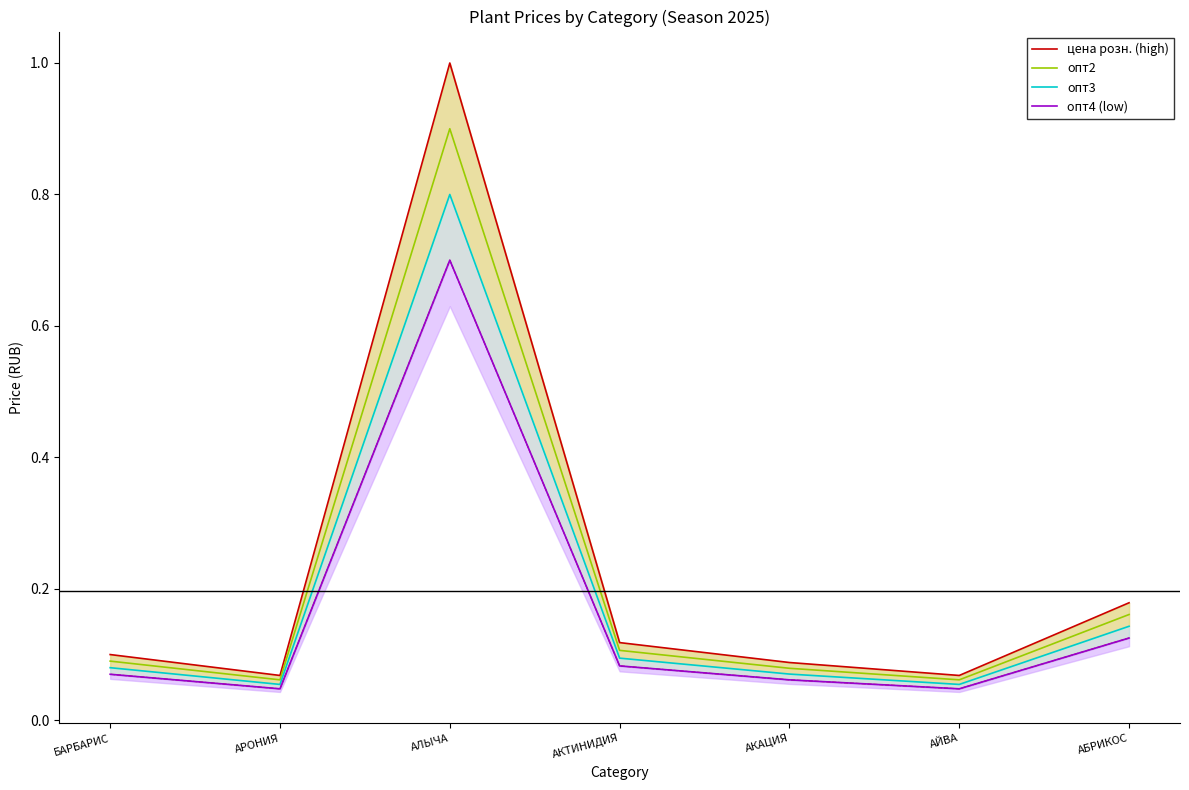

The value of опт4 (low) at АБРИКОС is 0.2. True or false?

False